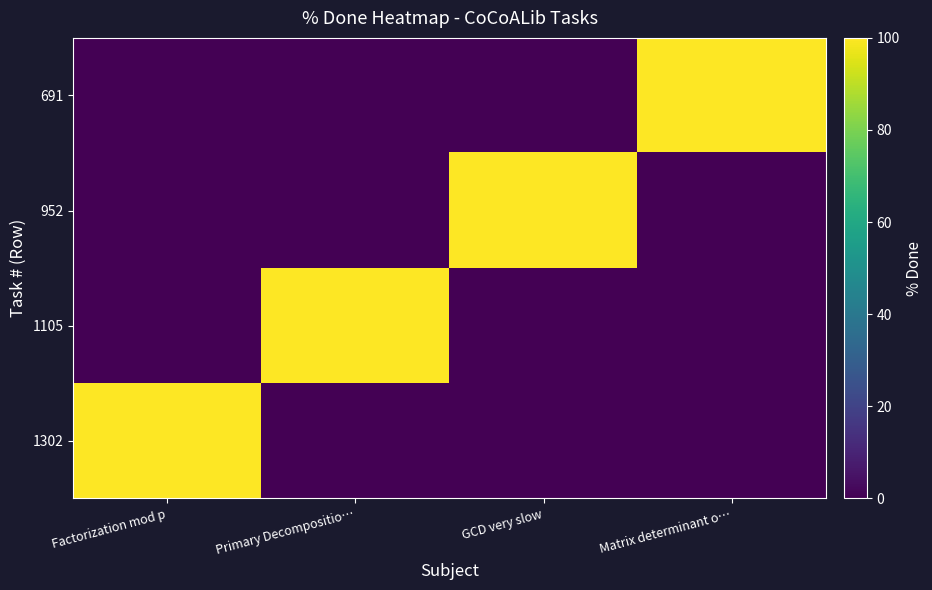

Reading right to left, what are all the values shown in this chart?

1302: Matrix determinant o…=0	GCD very slow=0	Primary Decompositio…=0	Factorization mod p=100
1105: Matrix determinant o…=0	GCD very slow=0	Primary Decompositio…=100	Factorization mod p=0
952: Matrix determinant o…=0	GCD very slow=100	Primary Decompositio…=0	Factorization mod p=0
691: Matrix determinant o…=100	GCD very slow=0	Primary Decompositio…=0	Factorization mod p=0